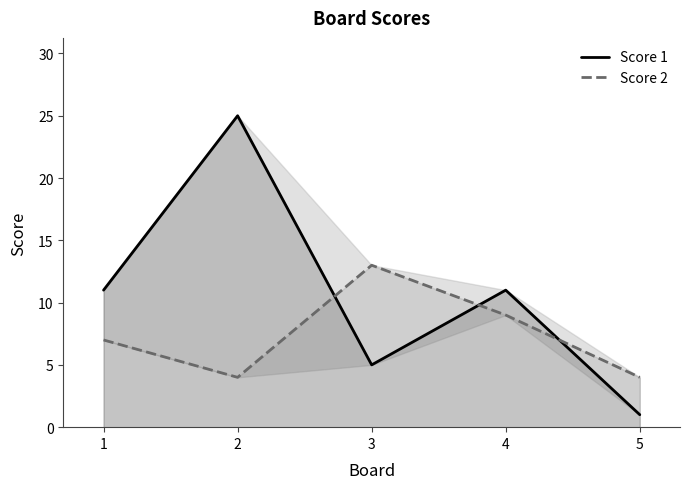

List the series in order of their overall mean, lowest first.

Score 2, Score 1